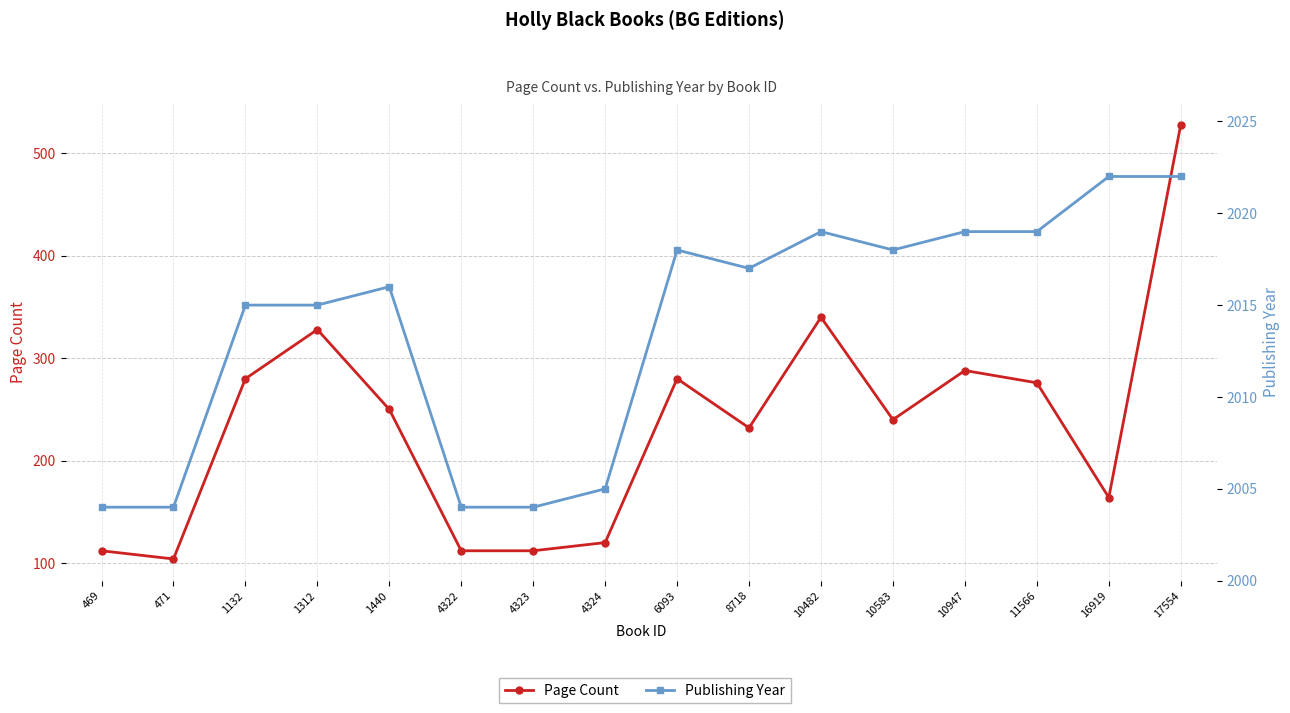

What is the sum of the Page Count values at 469 and 4323?

224